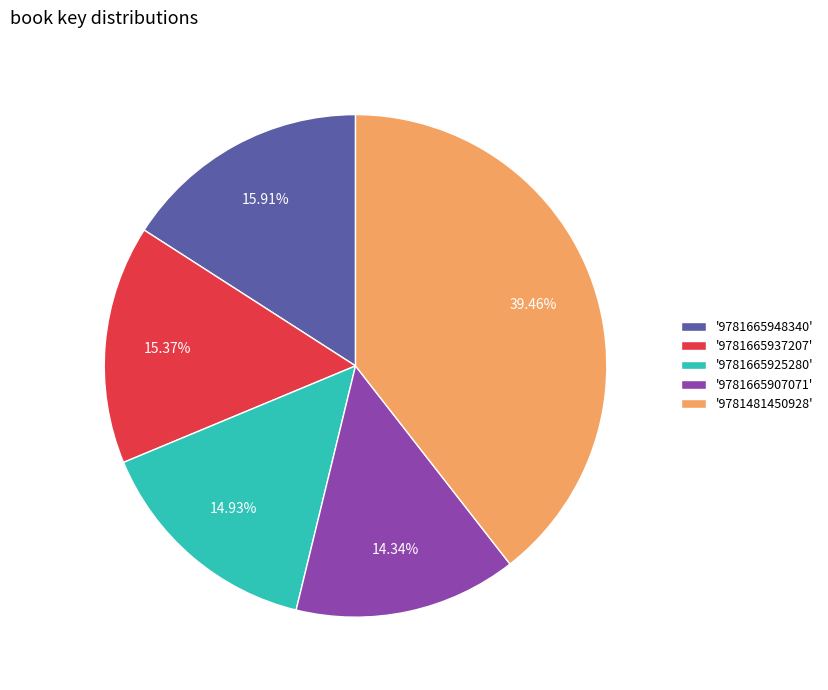

Which has a higher value, '9781665937207' or '9781665907071'?

'9781665937207'